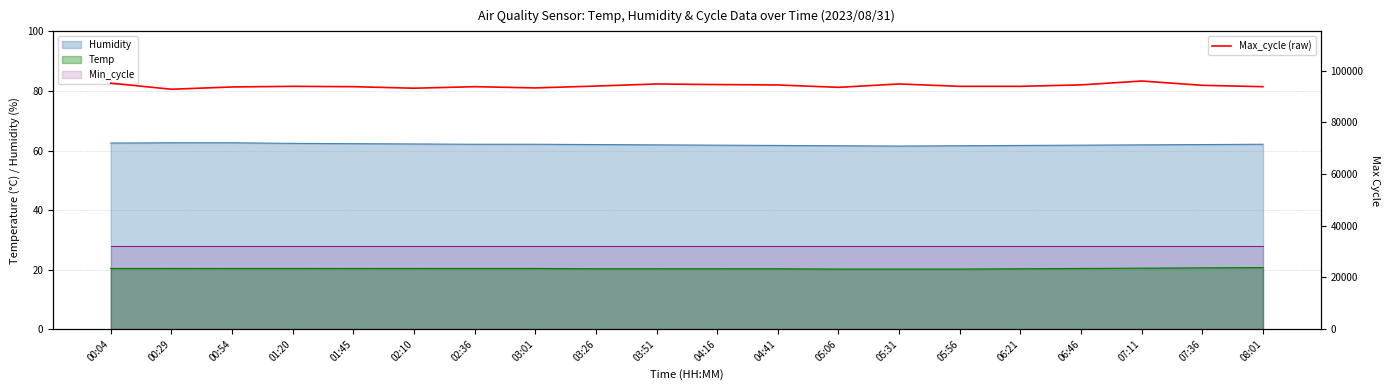

Which label corresponds to the smallest value in the chart?

00:29